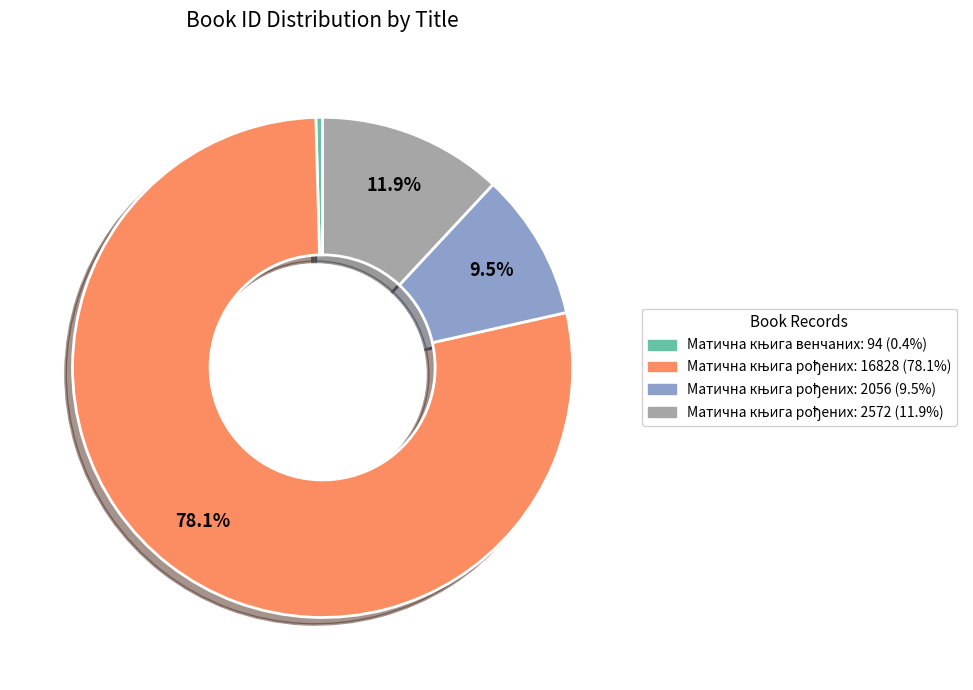

Is there a majority slice in this chart?

Yes